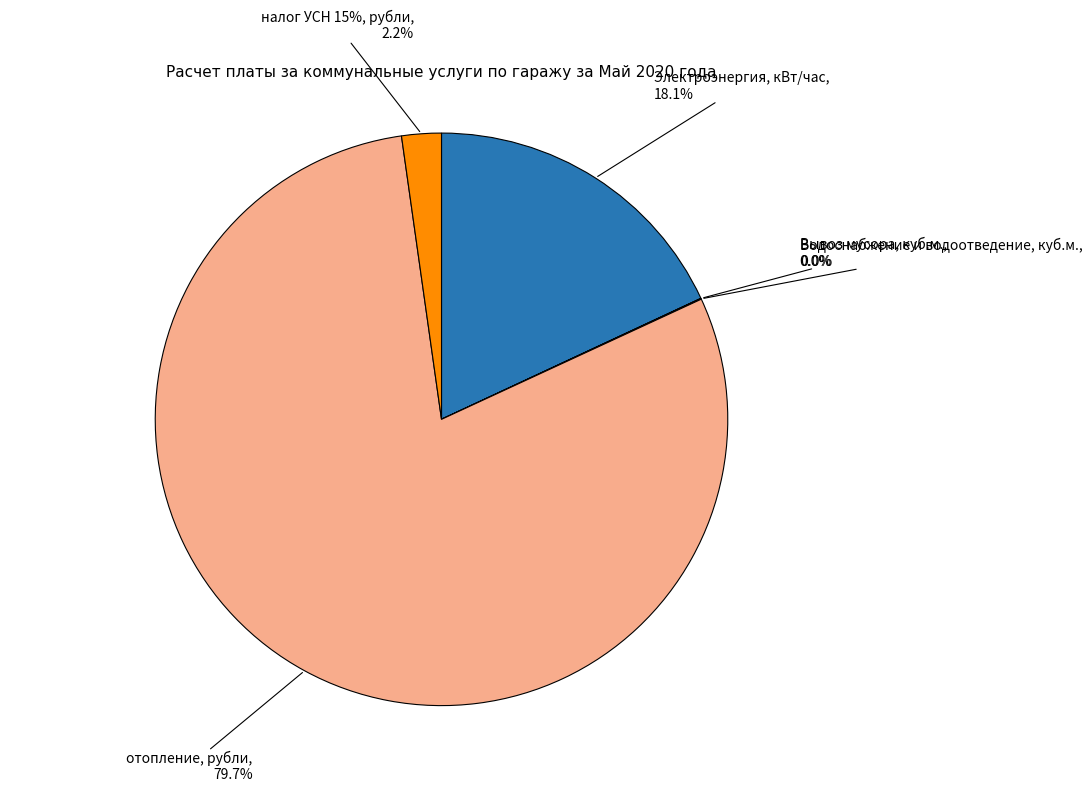

How much of the chart is everything except налог УСН 15%, рубли?

97.8%